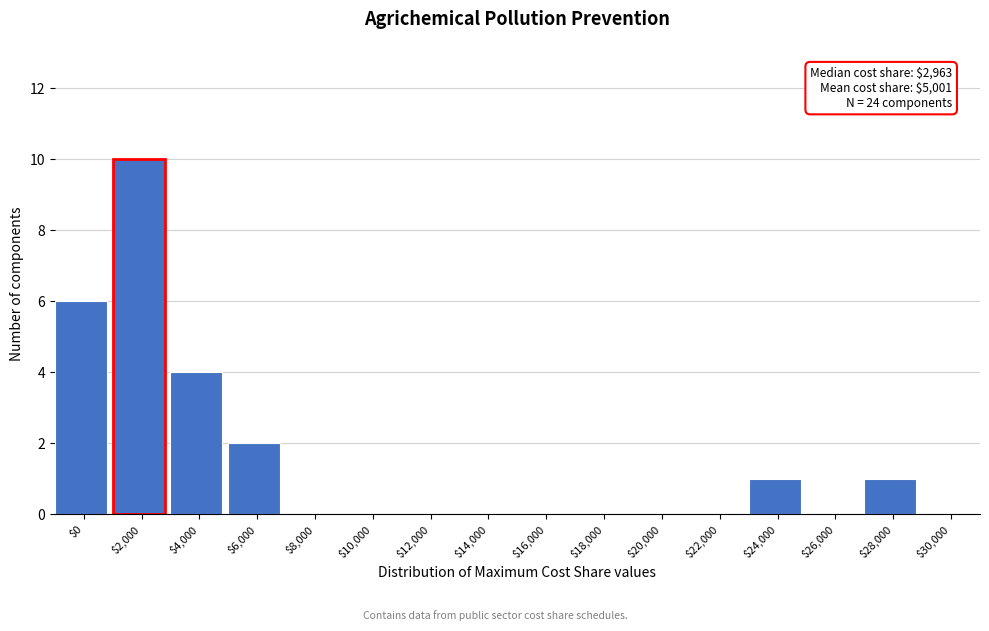

What is the maximum value shown in the chart?

10